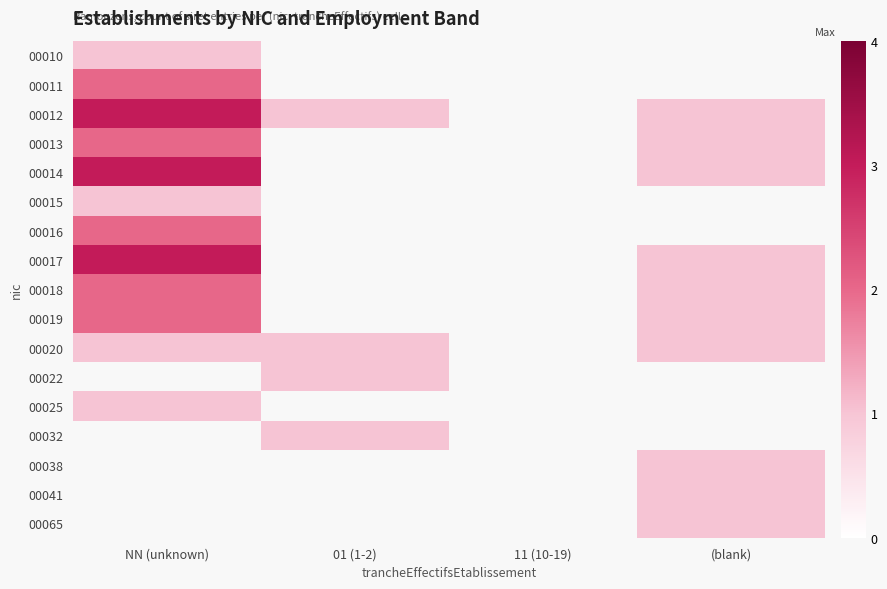

At how many categories does at least one series exceed 2?

1